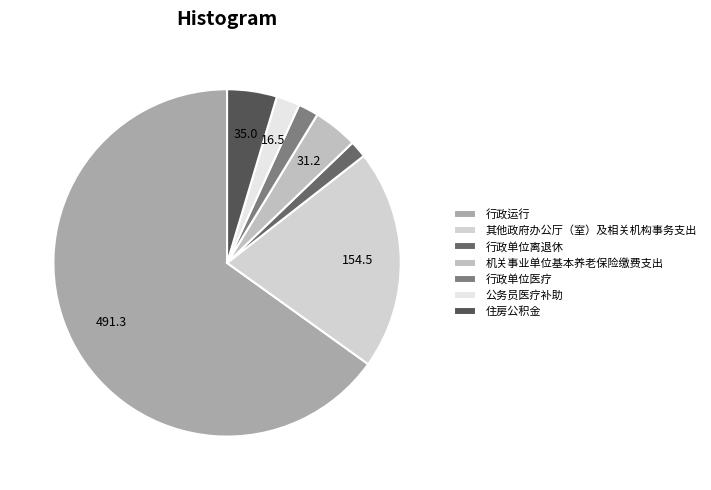

How many slices are in this pie chart?

7